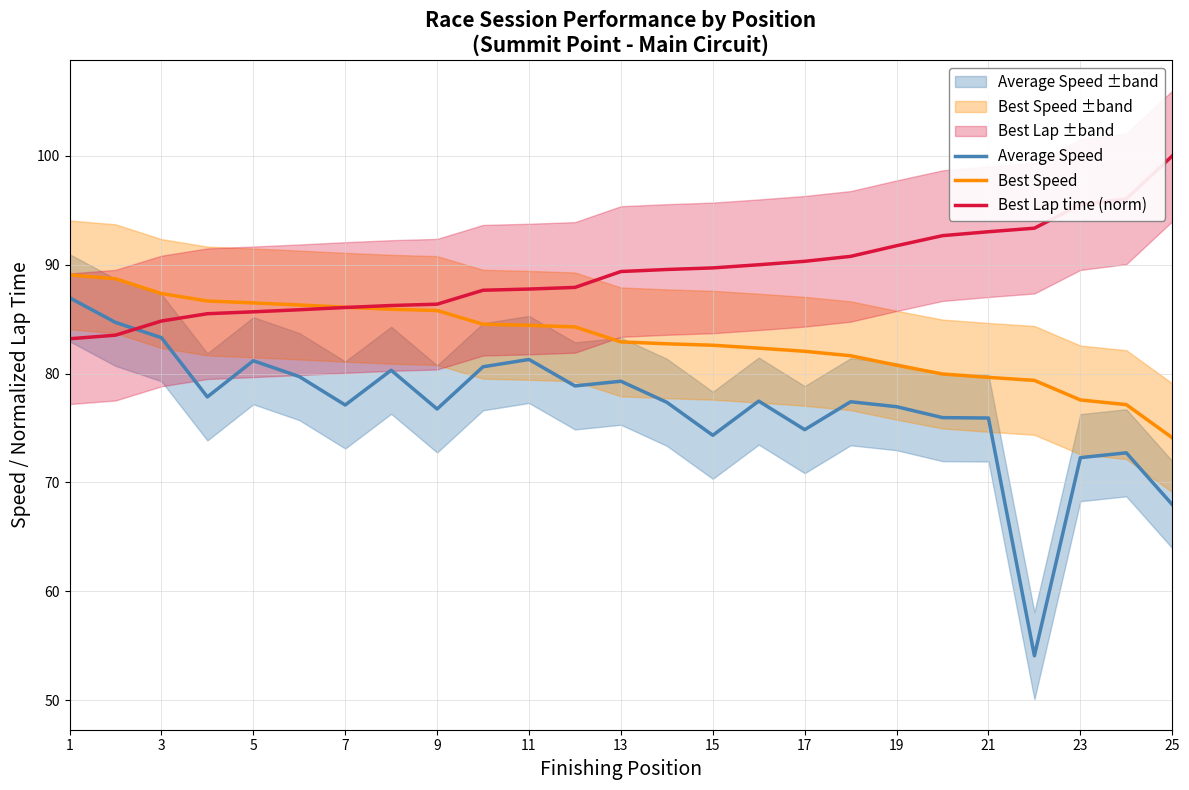

True or false: Average Speed and Best Speed cross at least once.

False